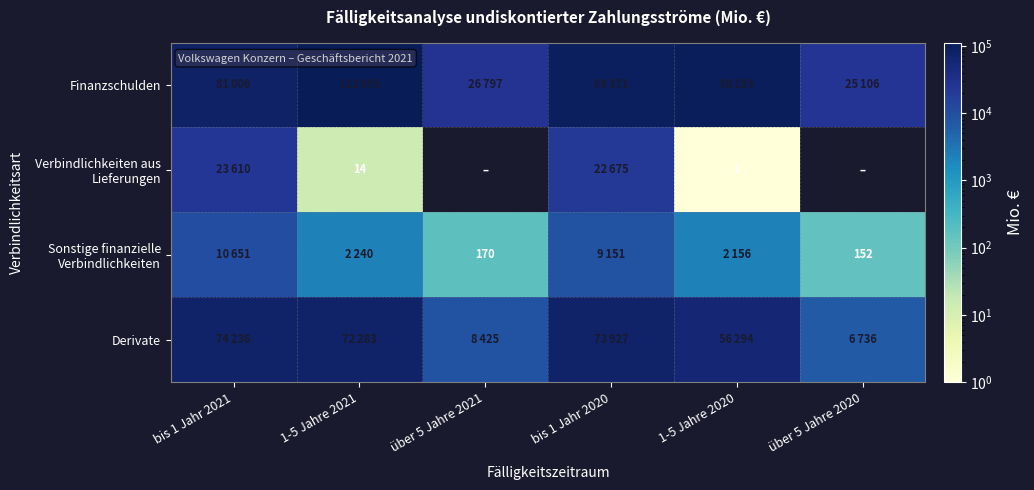

At which label does Verbindlichkeiten aus Lieferungen first exceed 14?

bis 1 Jahr 2021